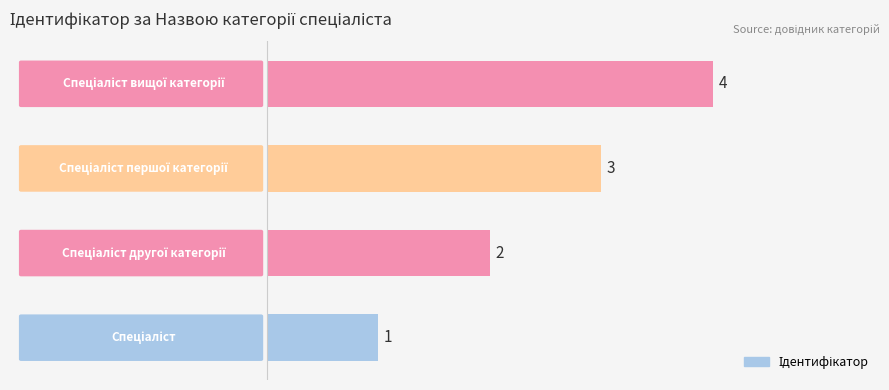

How many values are below 3?

2